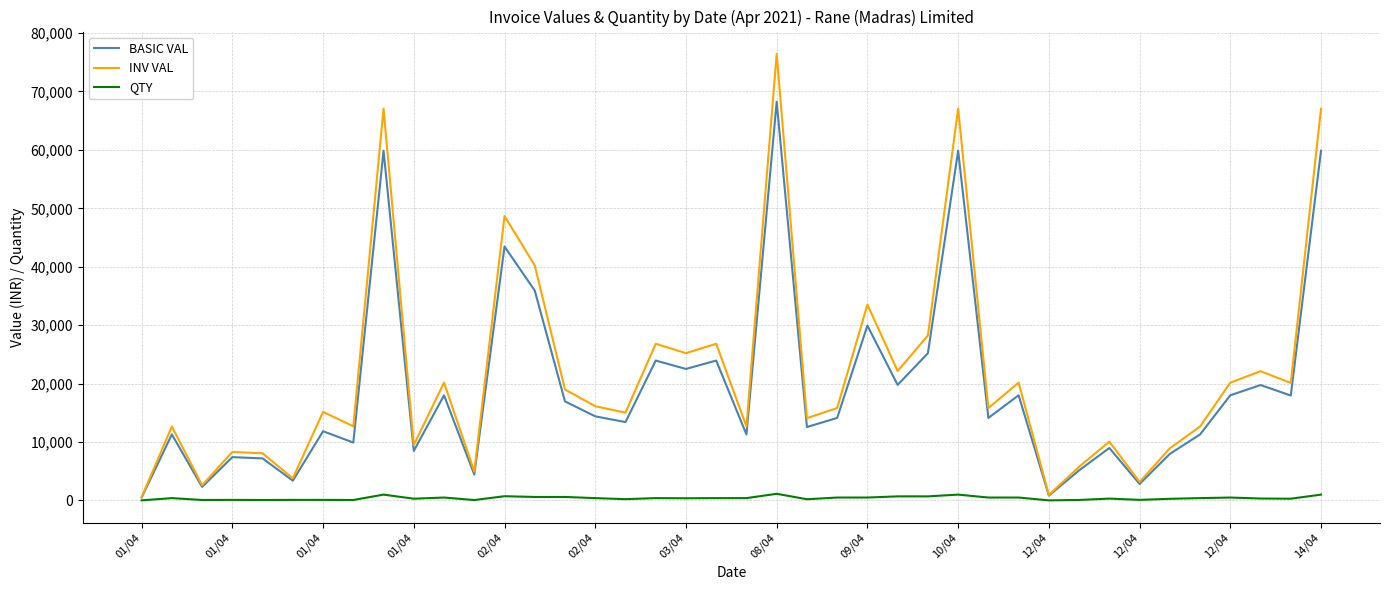

True or false: QTY has more than 1 interior local peaks.

True